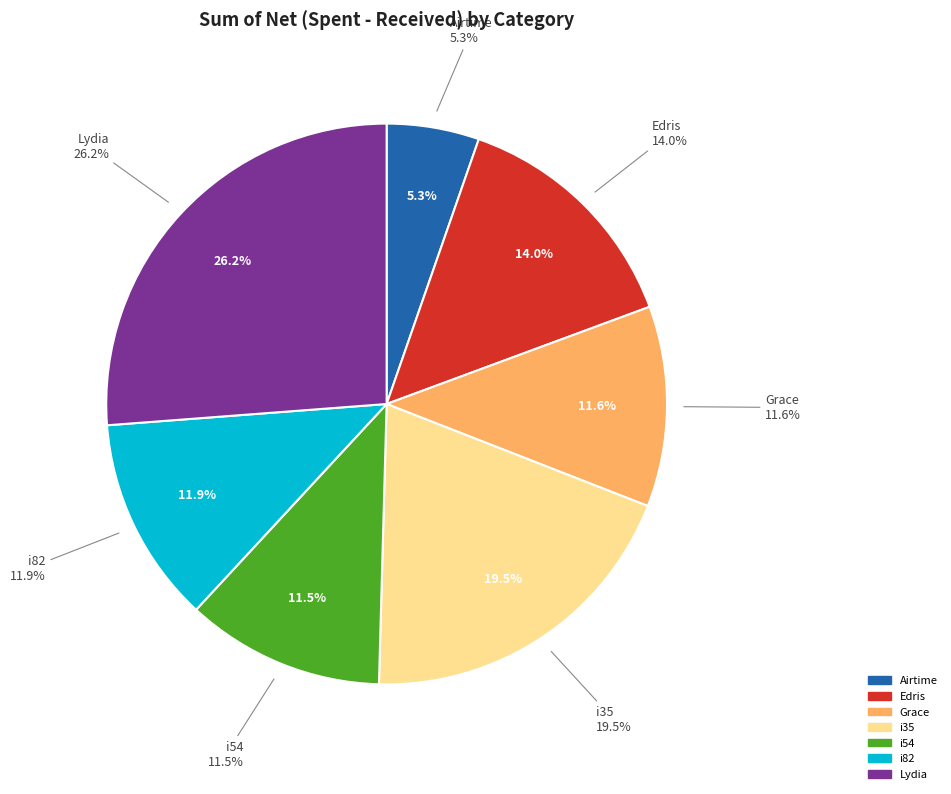

Is it true that i82 is 12% of the pie?

True